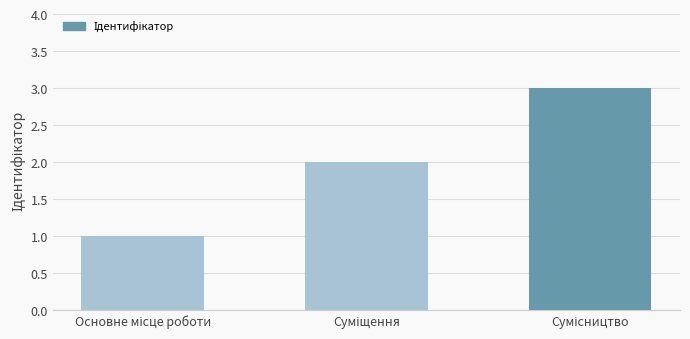

Count the values in the range 1 to 3.

3